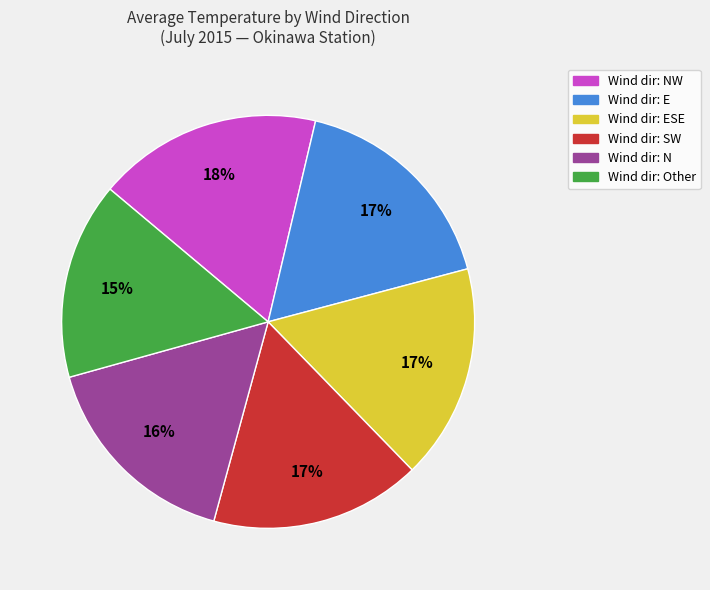

Is there any slice that represents more than half of the pie?

No